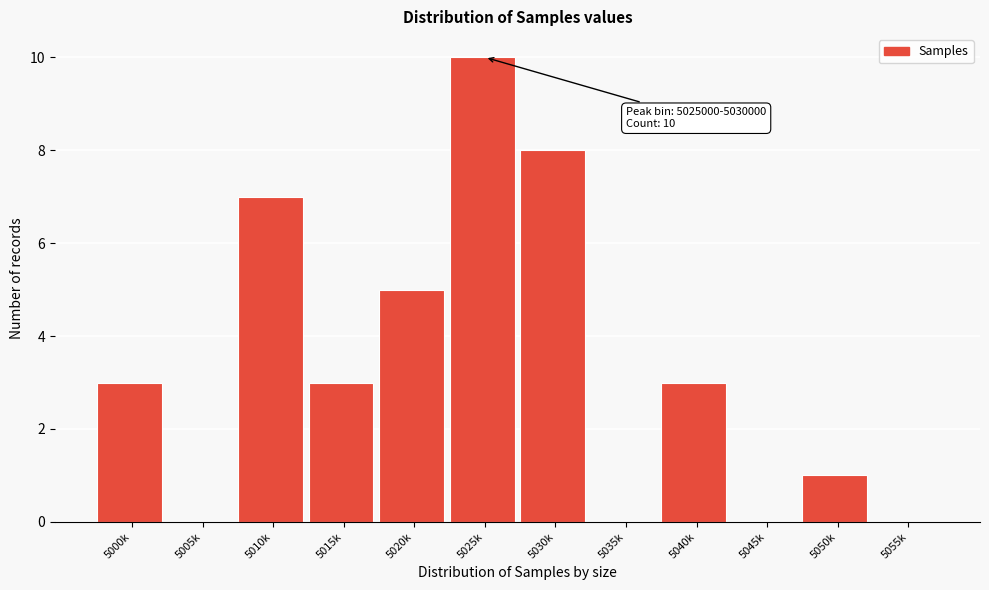

Reading right to left, transcribe all the data shown in this chart.

5055k=0	5050k=1	5045k=0	5040k=3	5035k=0	5030k=8	5025k=10	5020k=5	5015k=3	5010k=7	5005k=0	5000k=3